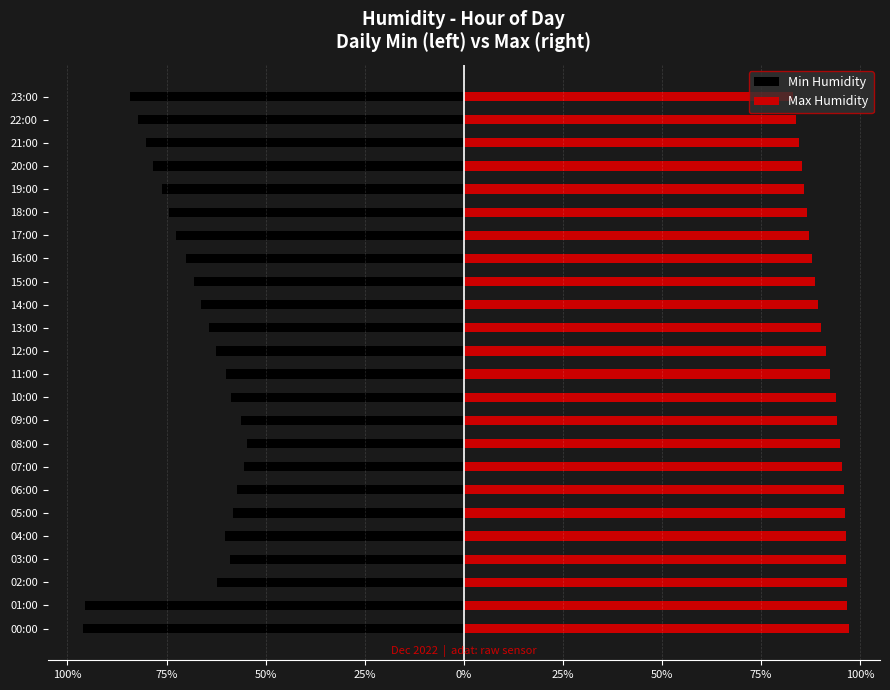

Is it true that Max Humidity equals 27.4 at 23:00?

False